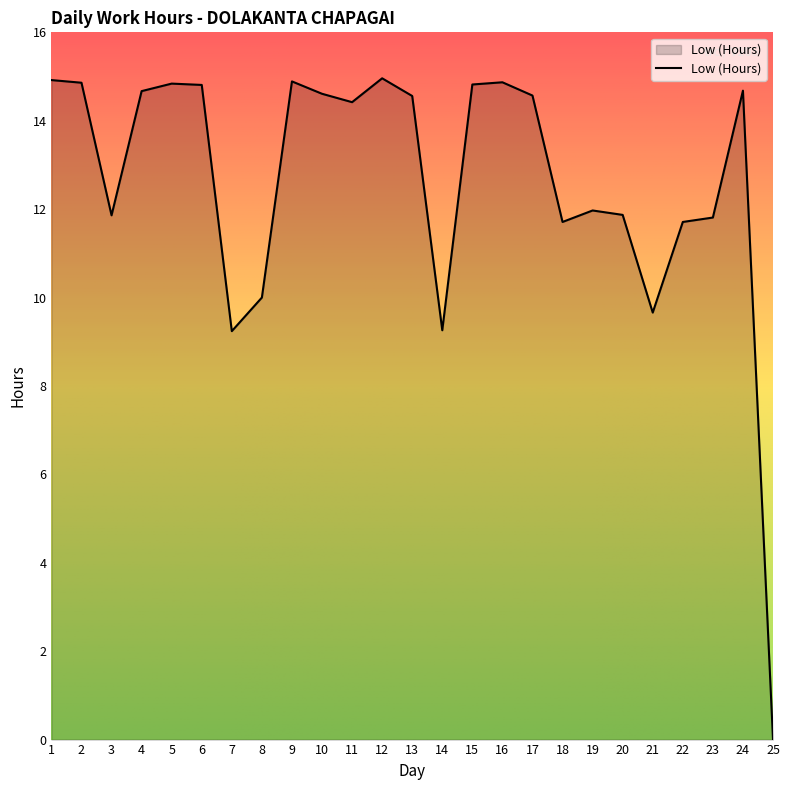

What is the difference between the values at 12 and 17?

0.4